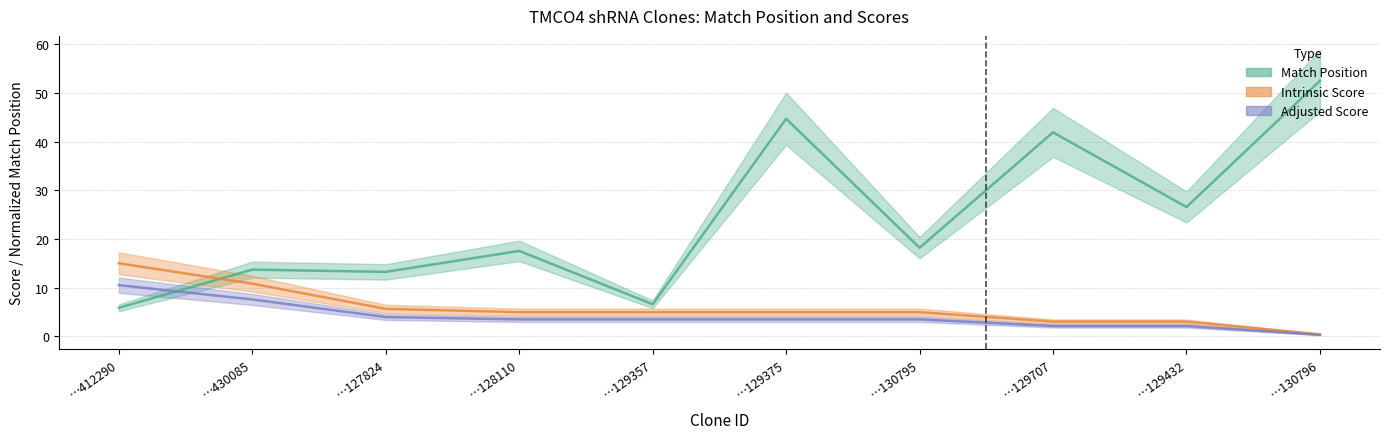

What is the minimum value shown in the chart?

0.3